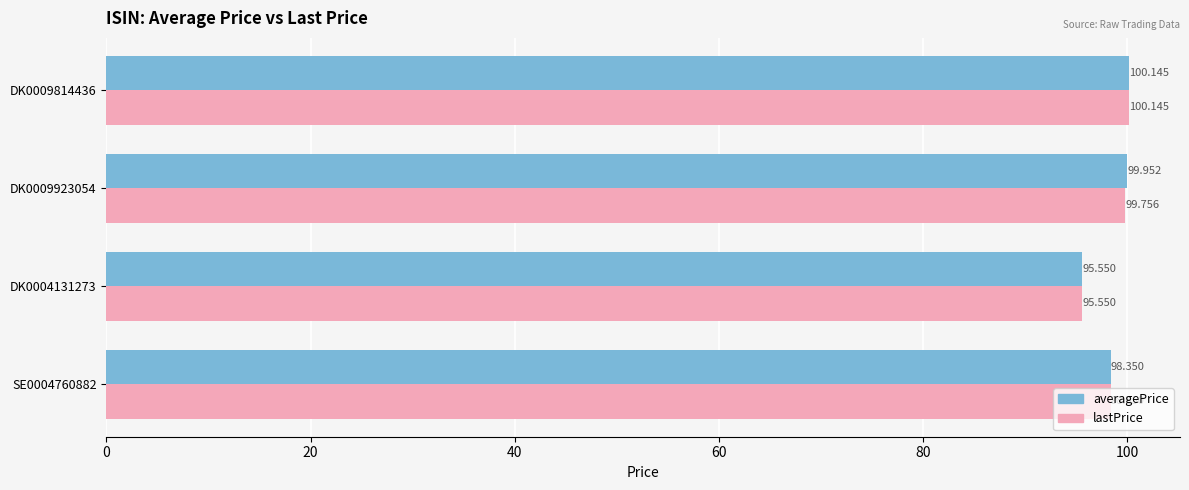

Count the number of categories in the chart.

4